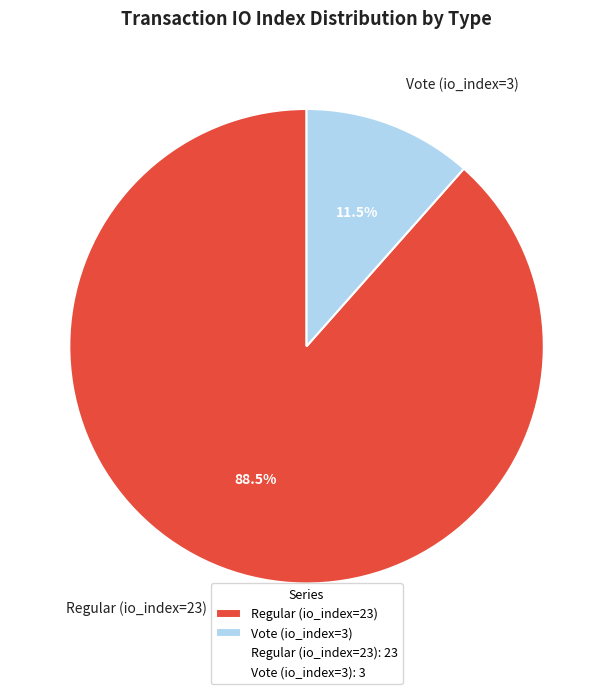

Which category accounts for the majority?

Regular (io_index=23)